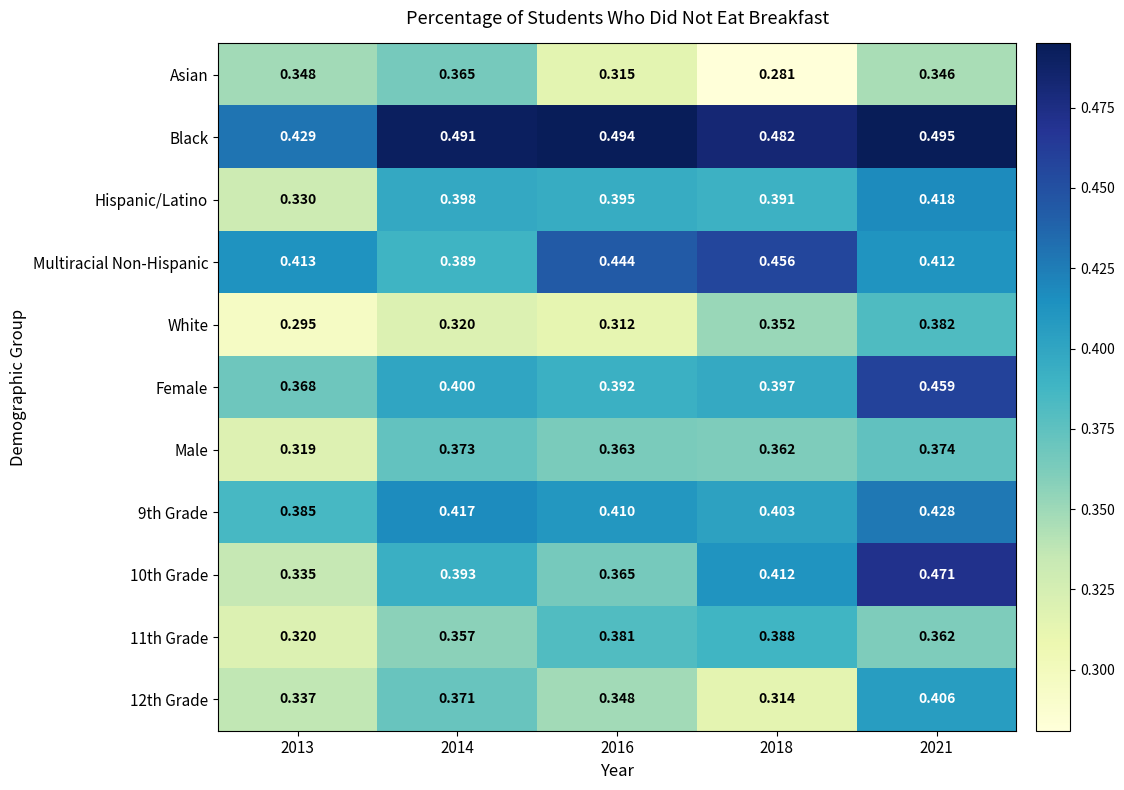

Is the value of 11th Grade at 2018 greater than the value of Asian at 2014?

Yes